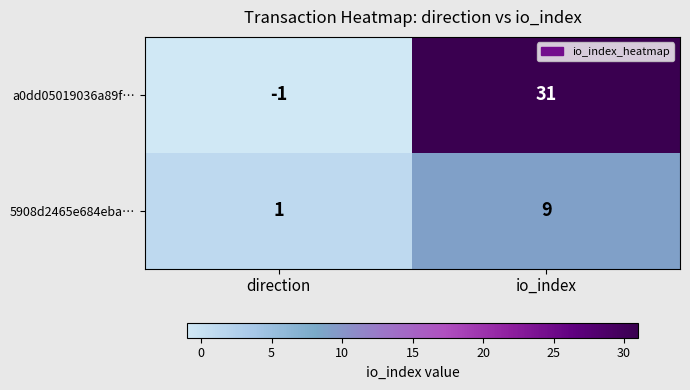

What is the average value of the 5908d2465e684eba… series?

5